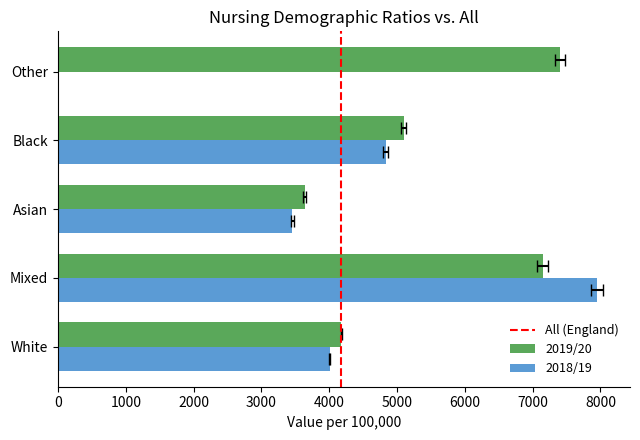

Reading left to right, list all the values displayed in this chart.

2019/20: 4179.5	7146.7	3635.9	5098.5	7402.5
2018/19: 4009.5	7950.5	3457.5	4831.6	0.0
lower_ci_2019: 4173.7	7070.7	3611.8	5059.8	7333.0
upper_ci_2019: 4185.3	7222.8	3660.0	5137.2	7471.9
lower_ci_2018: 4003.8	7867.0	3433.8	4793.5	0.0
upper_ci_2018: 4015.2	8034.0	3481.3	4869.6	0.0